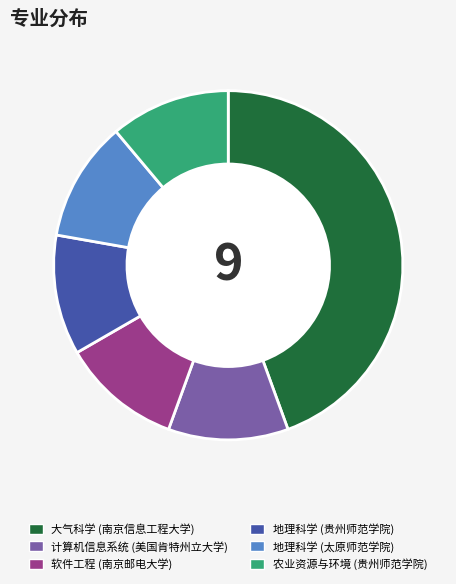

How many segments does this pie chart have?

6